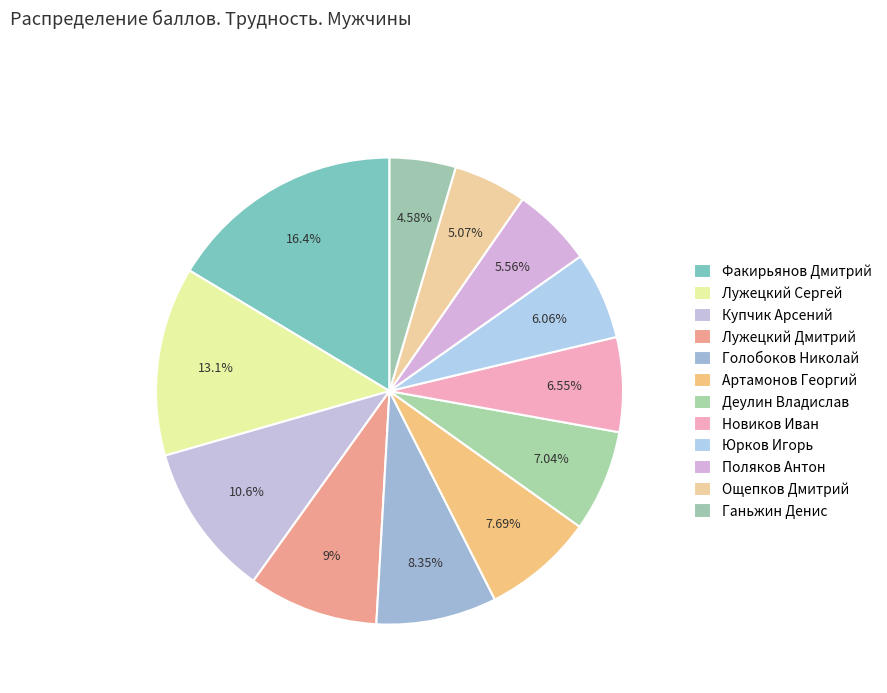

Which slice is the smallest?

Ганьжин Денис